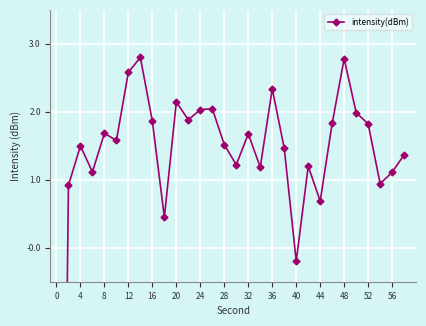

How many values are below zero?

2